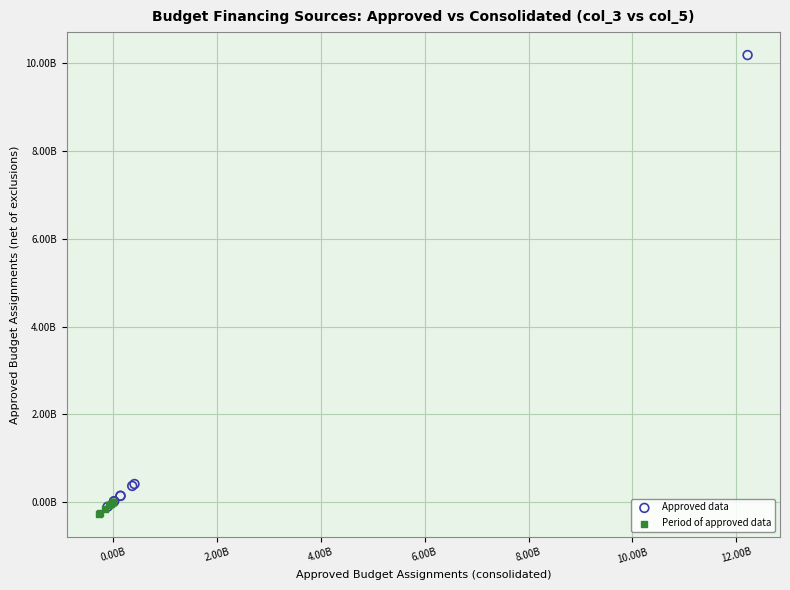

What are all the series names shown in the legend?

Approved data, Period of approved data